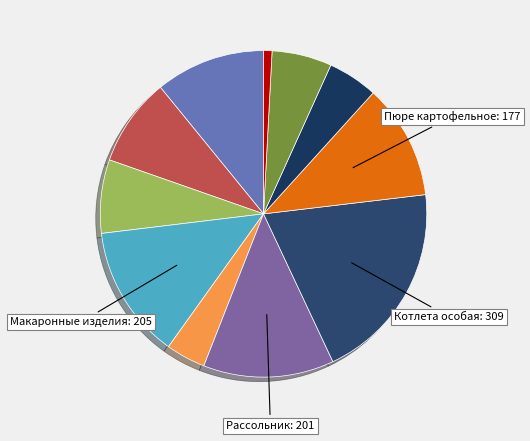

Is there a majority slice in this chart?

No